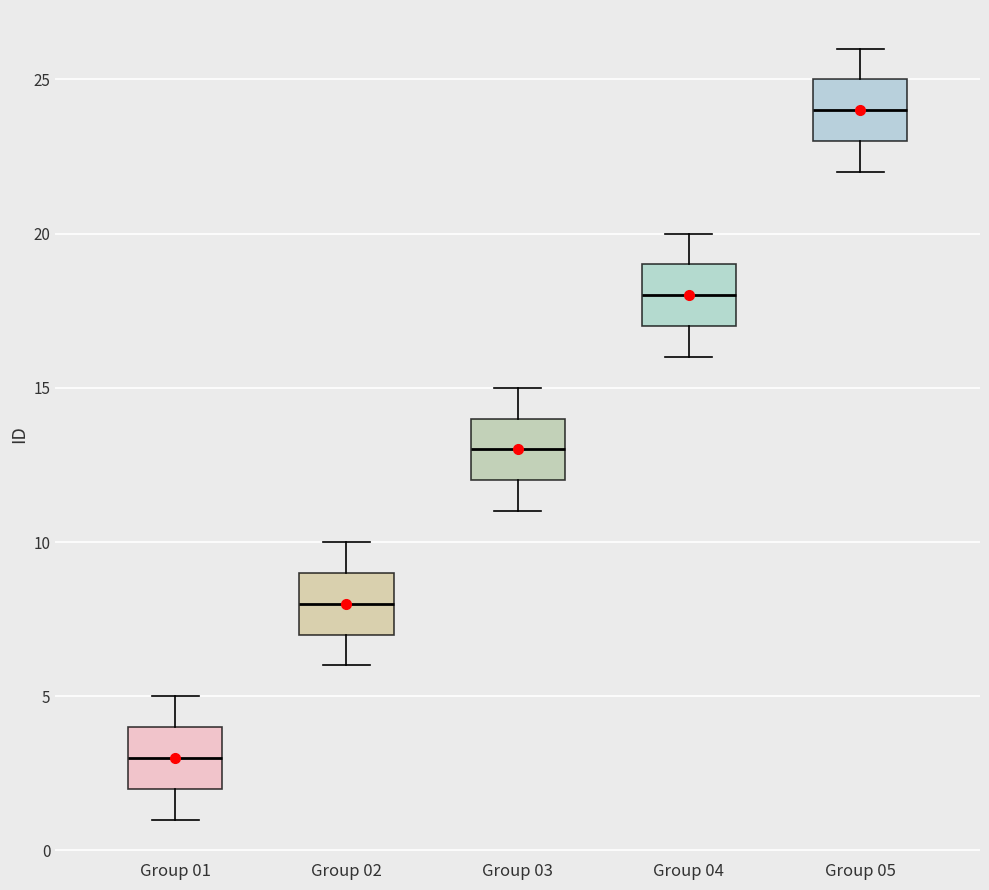

Where does the lower whisker of the box for Group 05 end on the y-axis? The values are not printed on the chart, so give them approximately, as read against the axis.

22